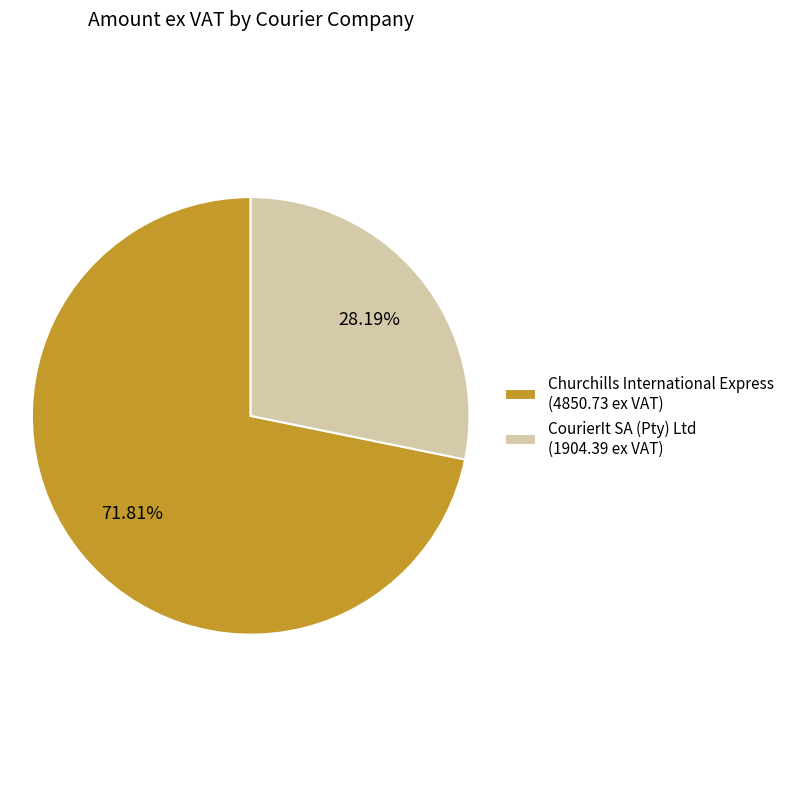

How many segments does this pie chart have?

2